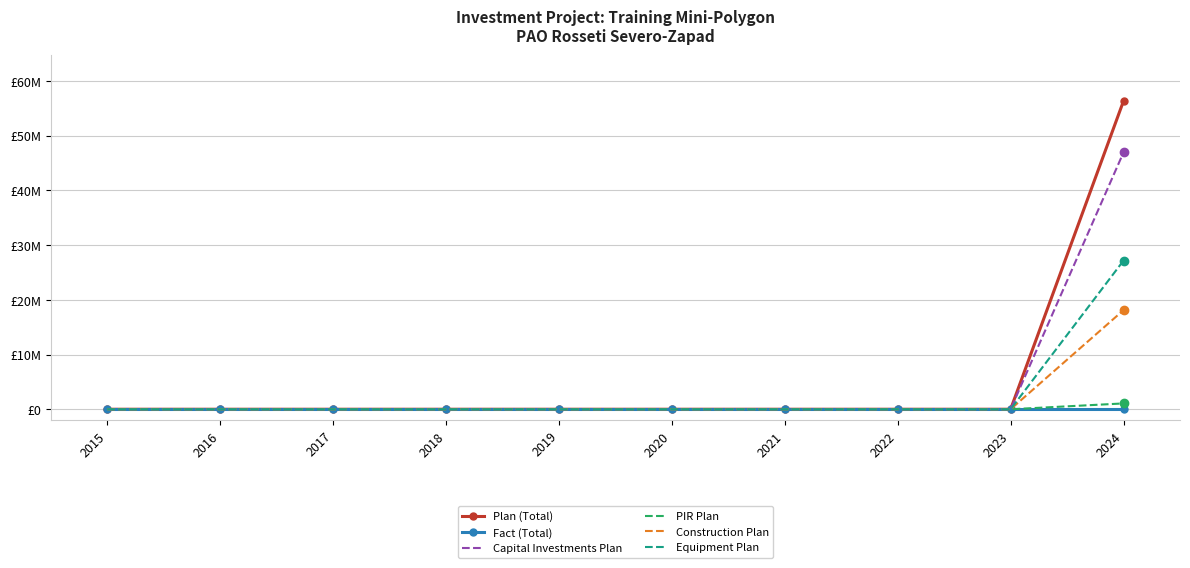

What are all the series names shown in the legend?

Plan (Total), Fact (Total), Capital Investments Plan, PIR Plan, Construction Plan, Equipment Plan